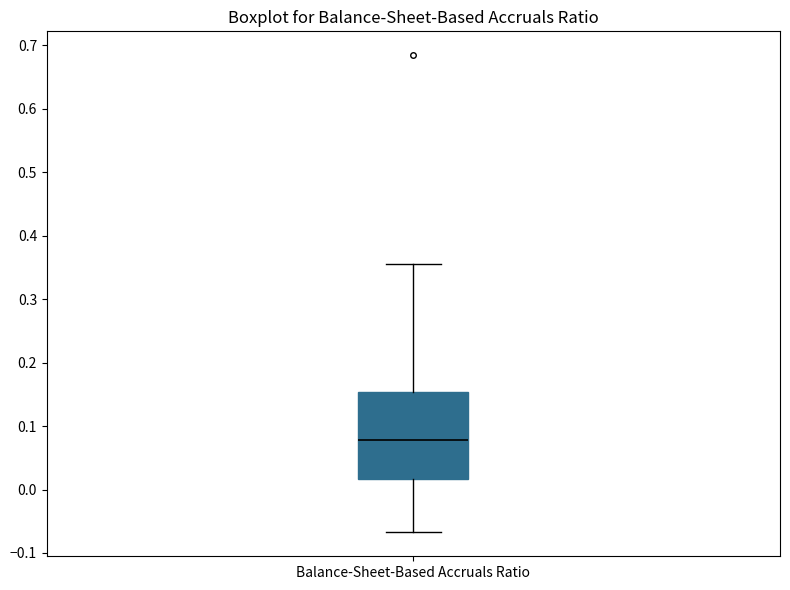

Transcribe this box plot: give where the median line is, the range the box spans, and where the two whiskers end, as read against the y-axis. The values are not printed on the chart, so give them approximately, as read against the axis.

median 0.08, box 0.02 to 0.15, whiskers -0.07 to 0.36